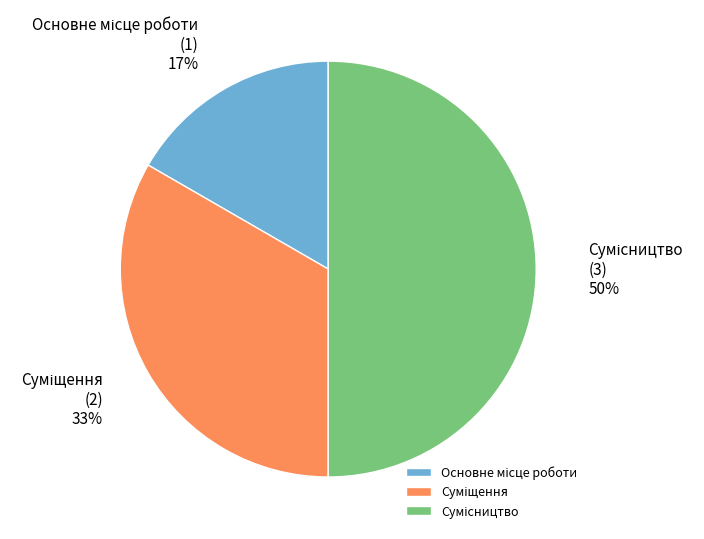

To the nearest percent, what is the average slice percentage?

33%